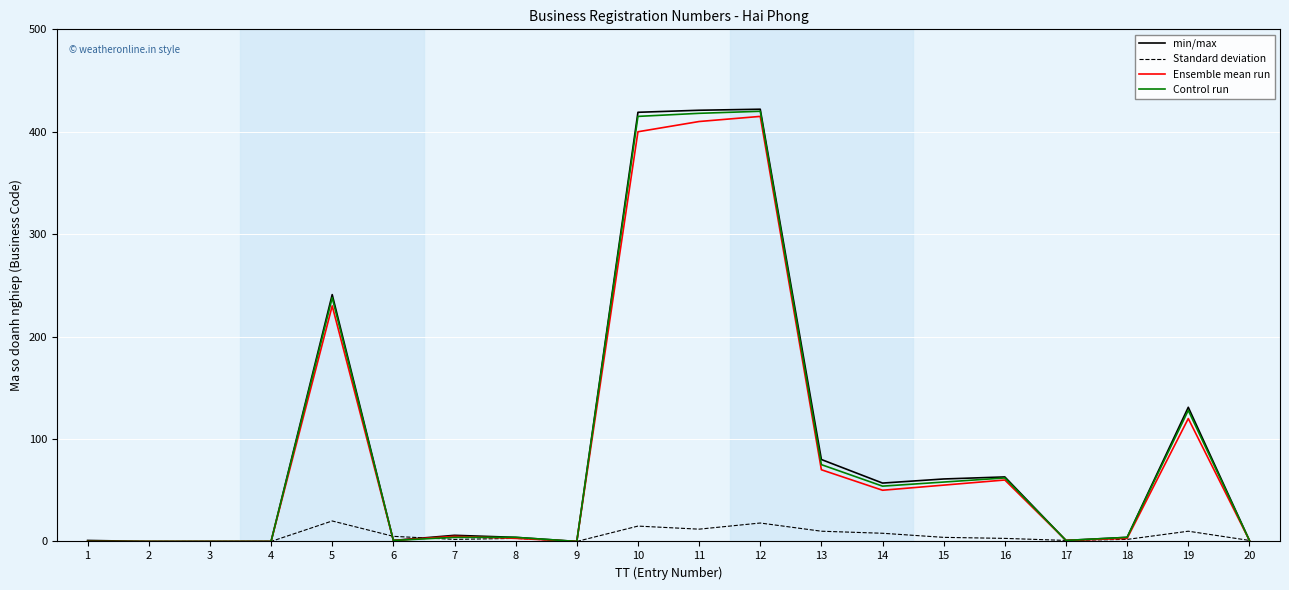

What is the maximum value shown in the chart?

422